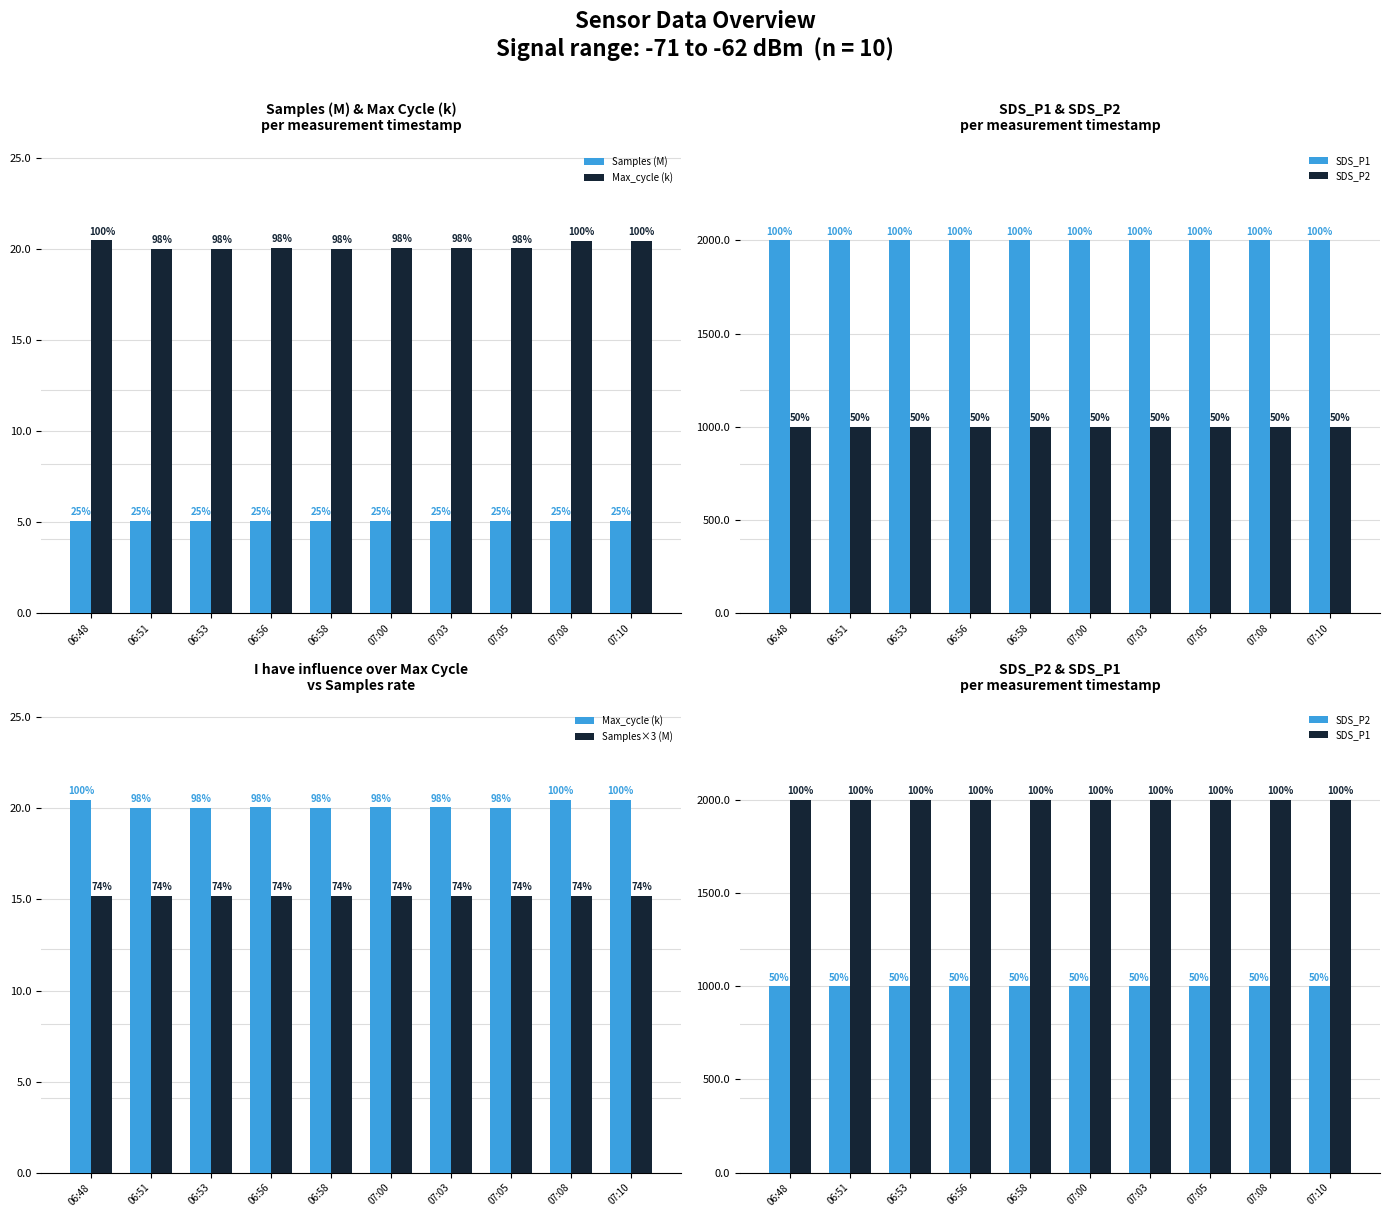

Rank the series at 06:56 from highest to lowest value.

SDS_P1, SDS_P2, Max_cycle (k), Samples×3 (M), Samples (M)